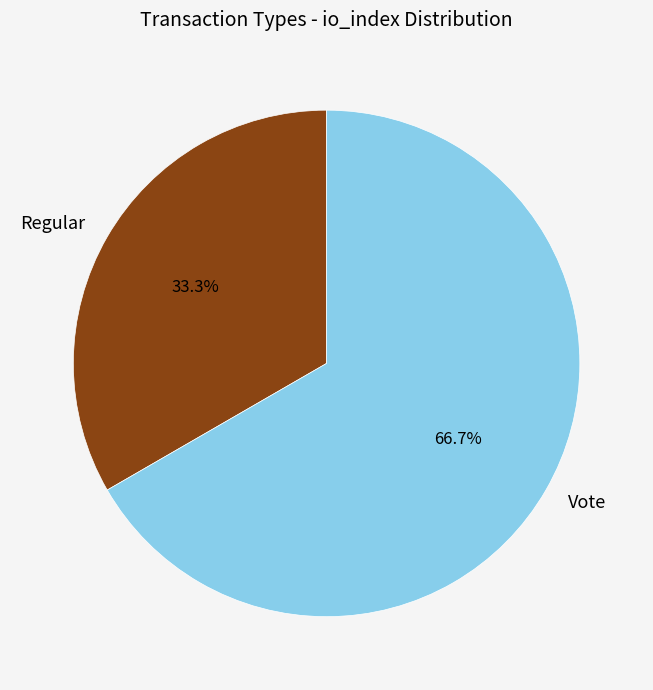

Do Vote and Regular together represent more than half of the pie?

Yes